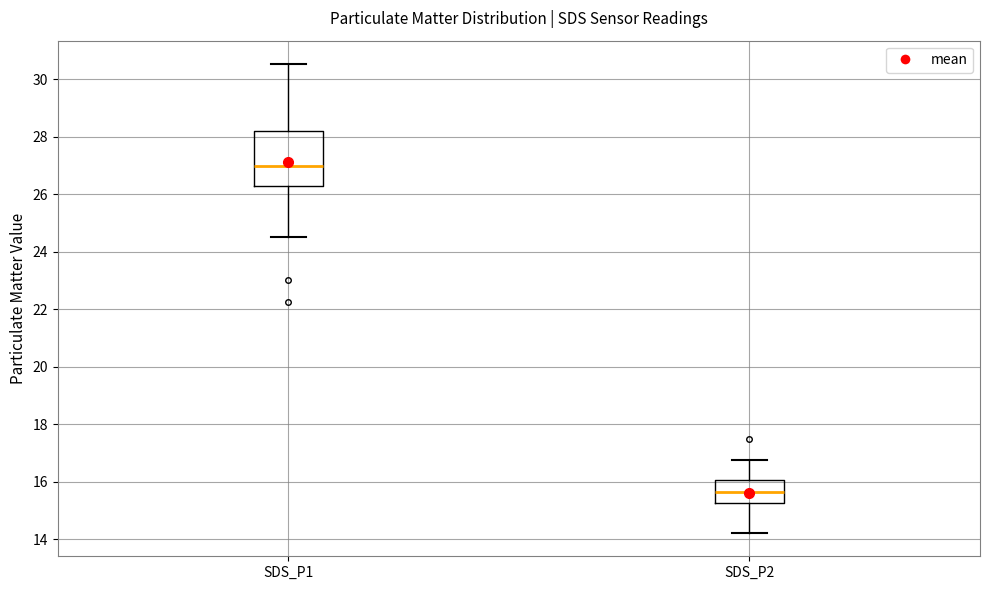

Reading left to right, read every box against the y-axis: the position of its median line, the range the box covers, and the ends of its whiskers. The values are not printed on the chart, so give them approximately, as read against the axis.

SDS_P1: median 27.0, box 26.2 to 28.2, whiskers 24.6 to 30.6
SDS_P2: median 15.6, box 15.2 to 16.0, whiskers 14.2 to 16.8